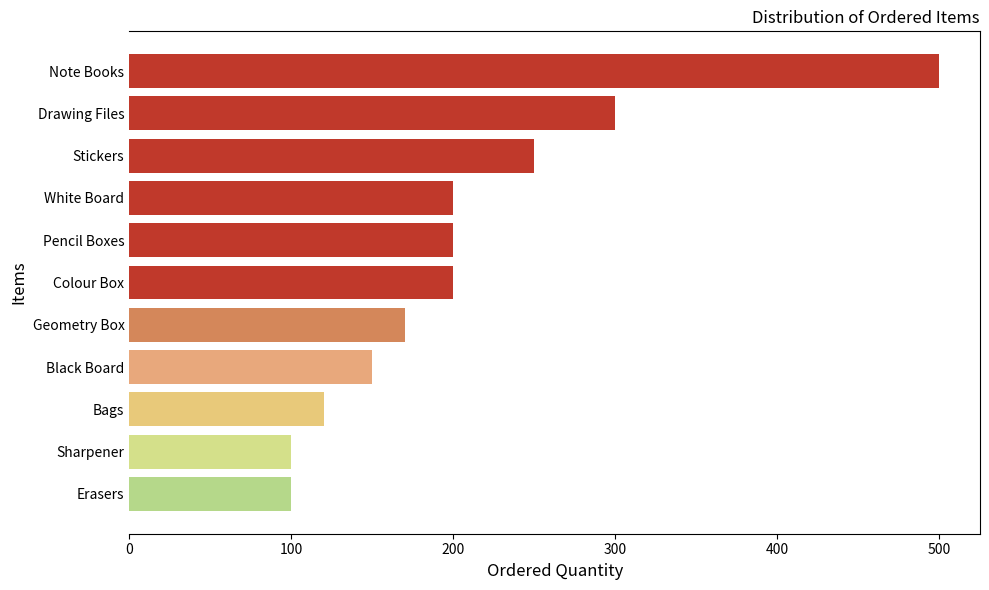

True or false: the data shows 200 at Pencil Boxes.

True